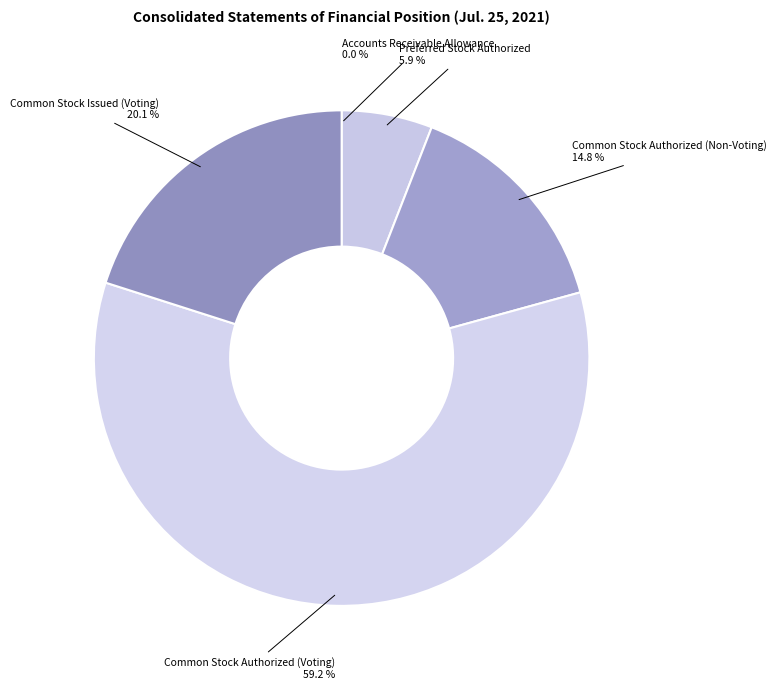

True or false: Common Stock Issued (Voting) accounts for 20% of the total.

True